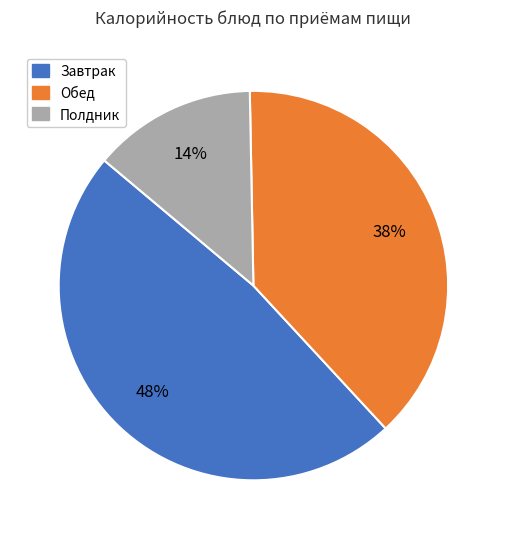

To the nearest percent, what is the average slice percentage?

33%